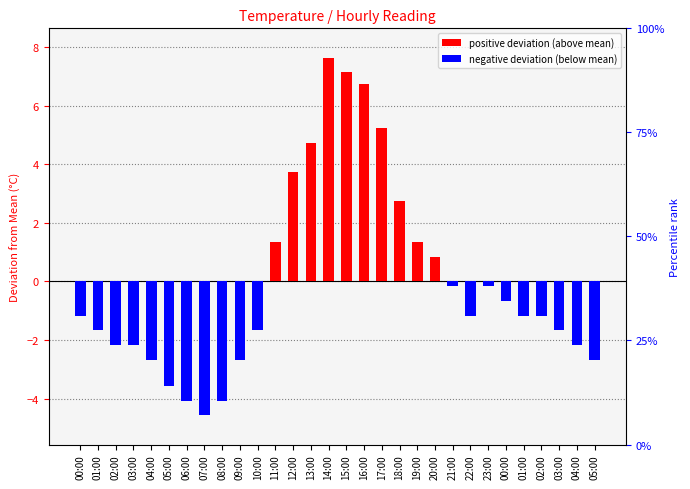

List the labels in order of value, largest first.

14:00, 15:00, 16:00, 17:00, 13:00, 12:00, 18:00, 11:00, 19:00, 20:00, 21:00, 23:00, 00:00, 00:00, 22:00, 01:00, 02:00, 01:00, 10:00, 03:00, 02:00, 03:00, 04:00, 04:00, 09:00, 05:00, 05:00, 06:00, 08:00, 07:00